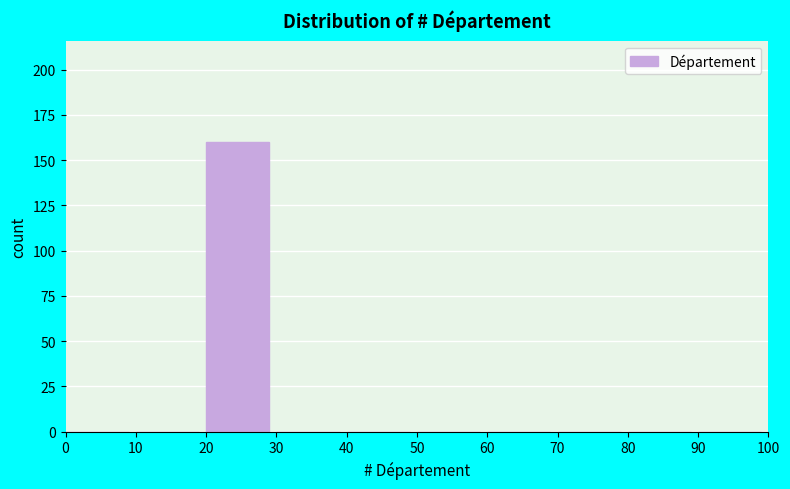

Reading left to right, transcribe this chart: for each bar, give the range it covers on the x-axis and its height. The values are not printed on the chart, so give them approximately, as read against the axis.

0 to 10: 0
10 to 20: 0
20 to 30: 160
30 to 40: 0
40 to 50: 0
50 to 60: 0
60 to 70: 0
70 to 80: 0
80 to 90: 0
90 to 100: 0